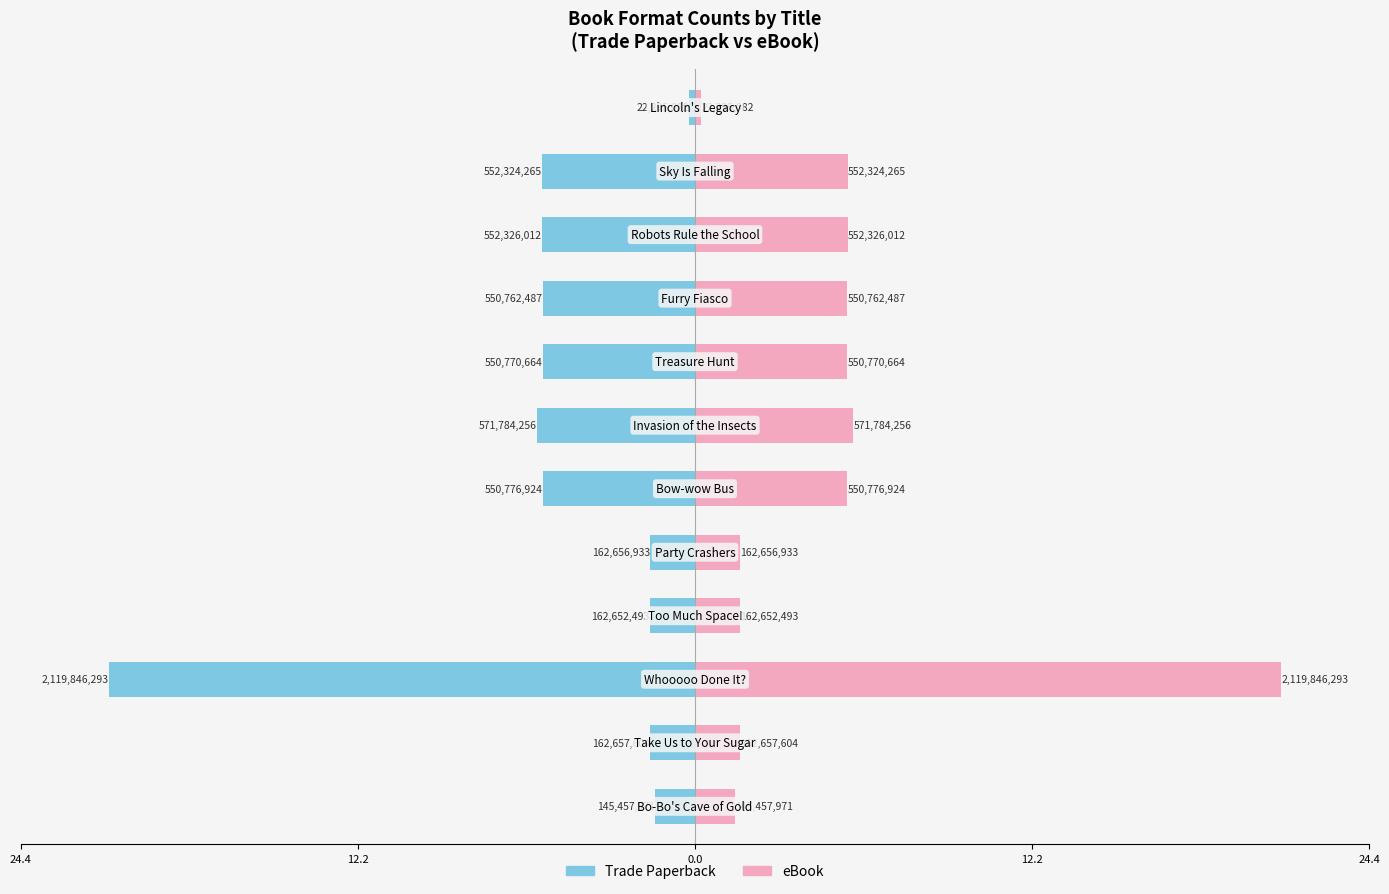

Which series changed the most between 24.4 and 11?

Trade Paperback